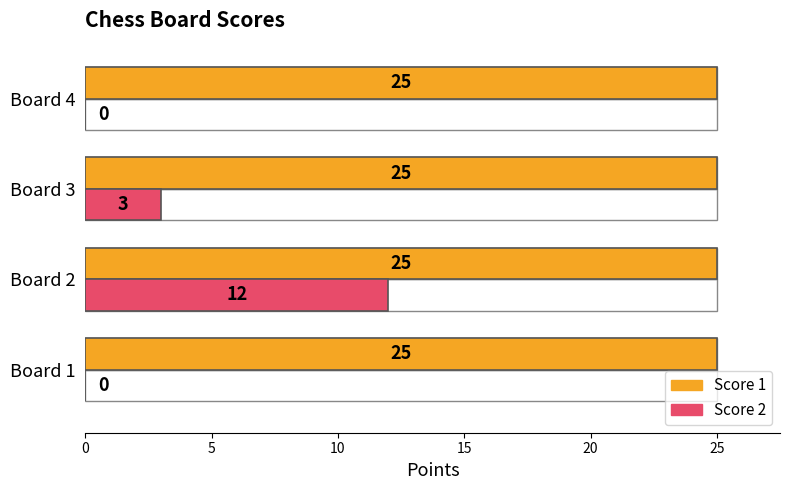

Are the bars grouped side by side (vs. stacked)?

Yes